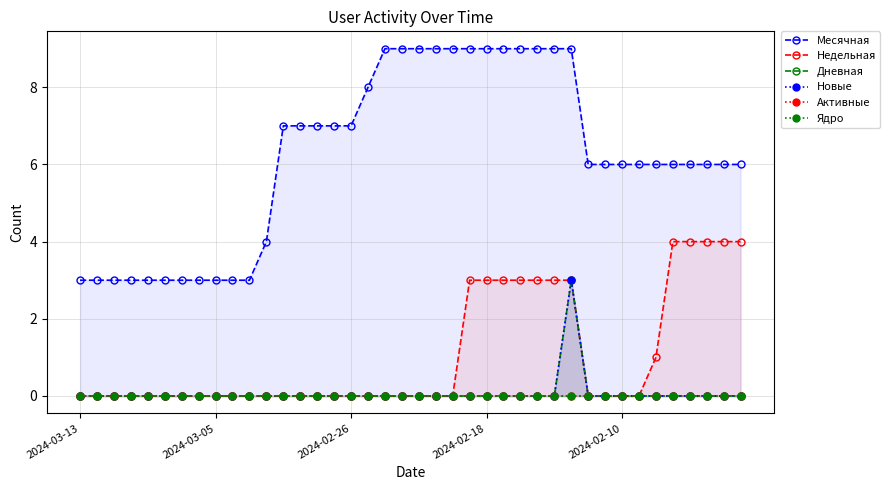

What are all the series names shown in the legend?

Месячная, Недельная, Дневная, Новые, Активные, Ядро